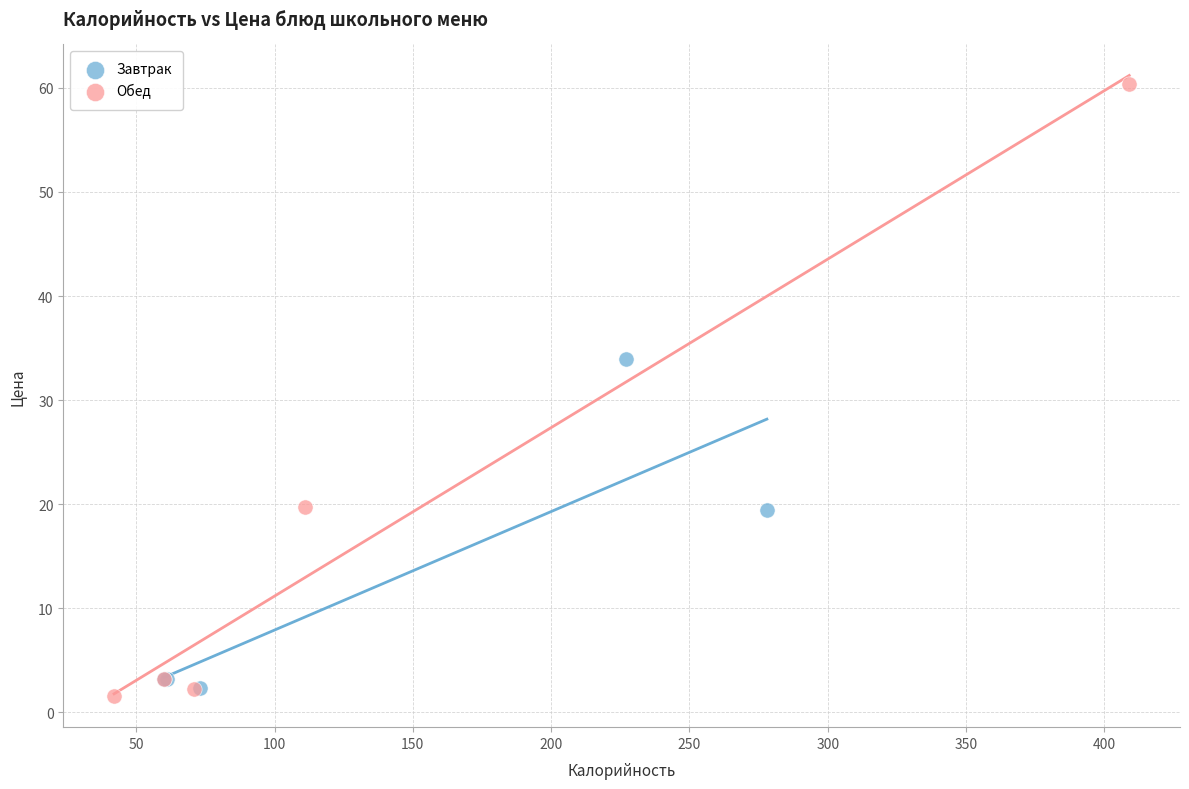

Which series has the largest Y range (max minus min)?

Обед